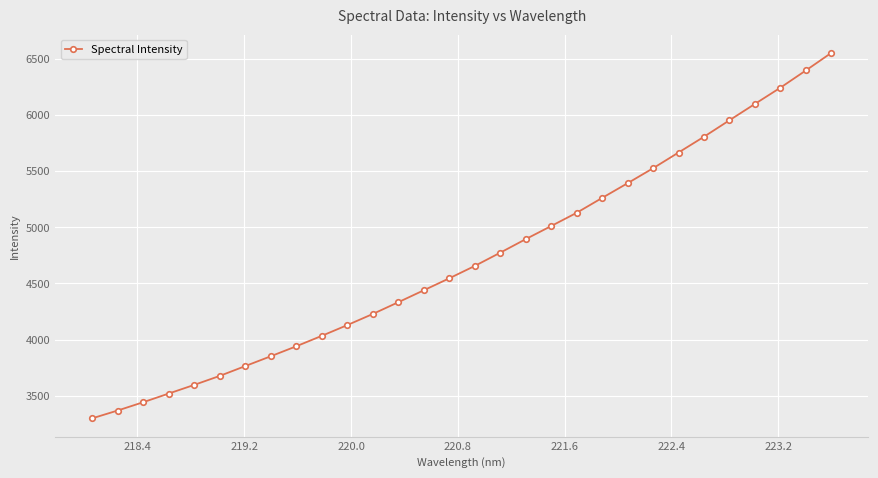

What is the difference between the maximum and second lowest values?

3180.5